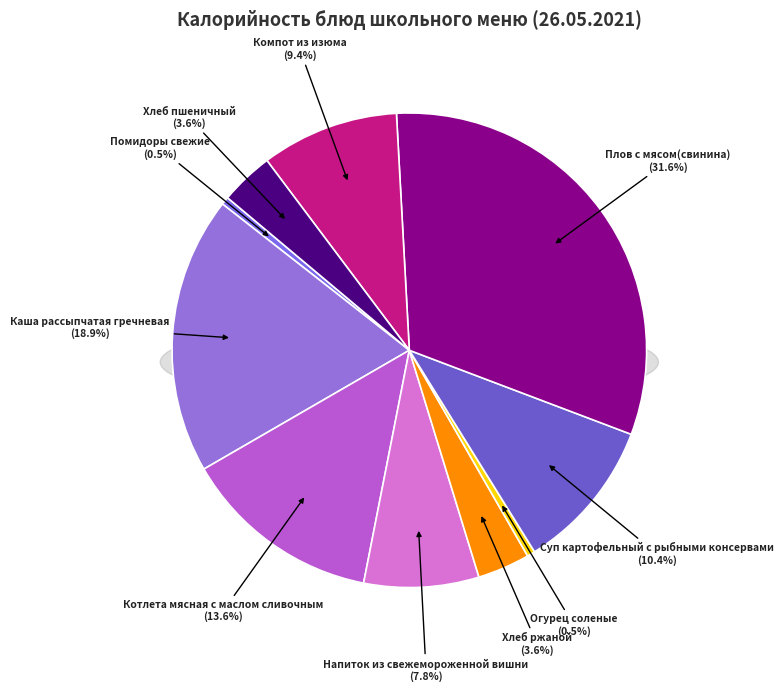

Approximately how many times larger is the value at Помидоры свежие compared to Хлеб ржаной?

0.2